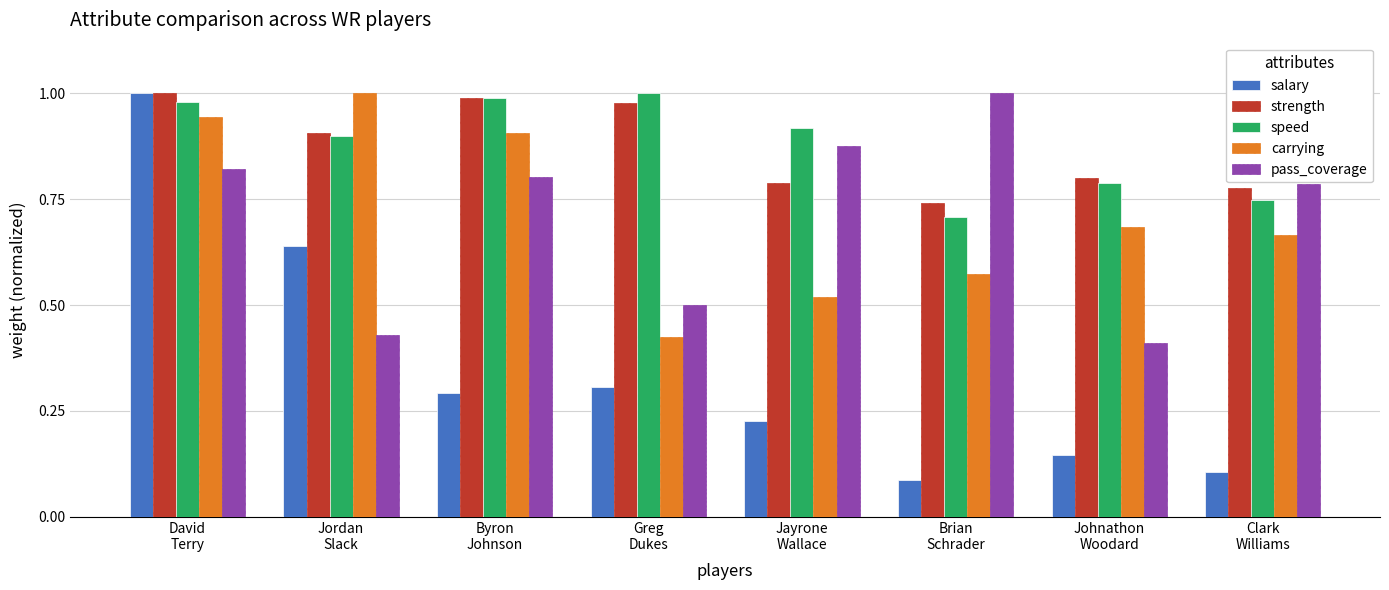

What is the total value across all series at Brian
Schrader?

3.1